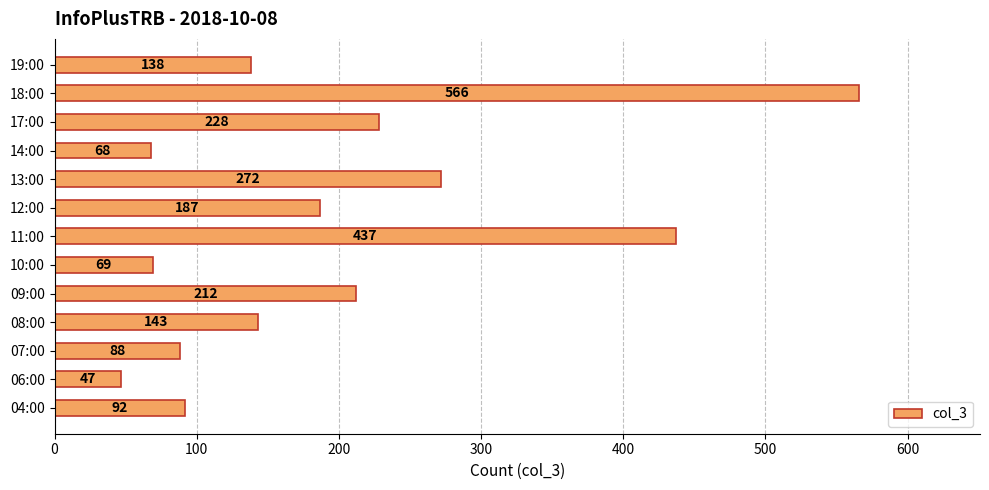

Rank the categories by value from highest to lowest.

18:00, 11:00, 13:00, 17:00, 09:00, 12:00, 08:00, 19:00, 04:00, 07:00, 10:00, 14:00, 06:00